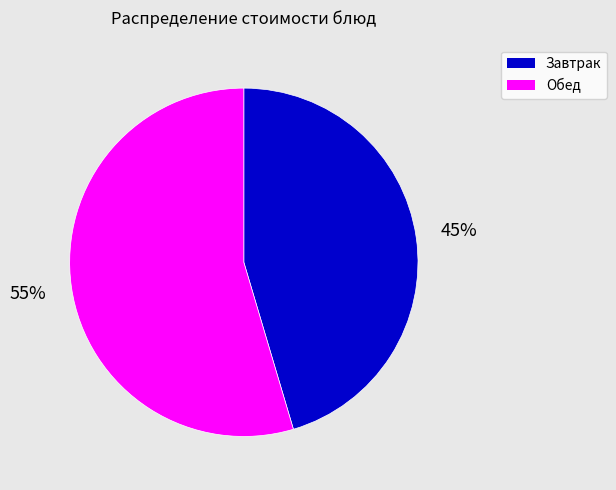

Between Обед and Завтрак, which is larger?

Обед